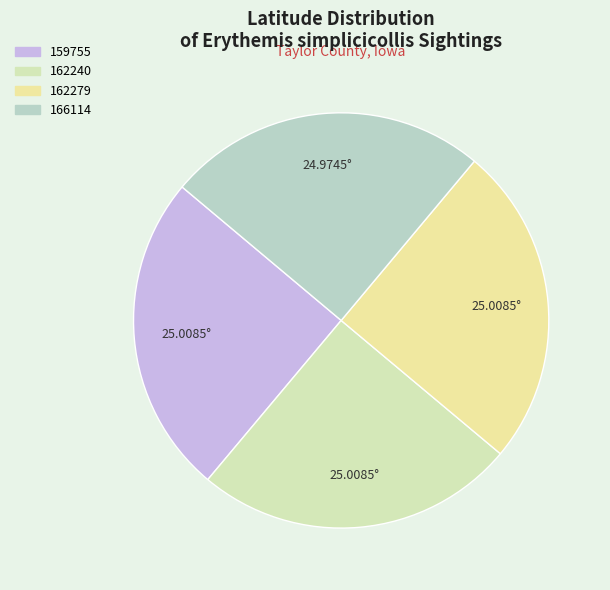

Rank the categories by value from highest to lowest.

159755, 162240, 162279, 166114